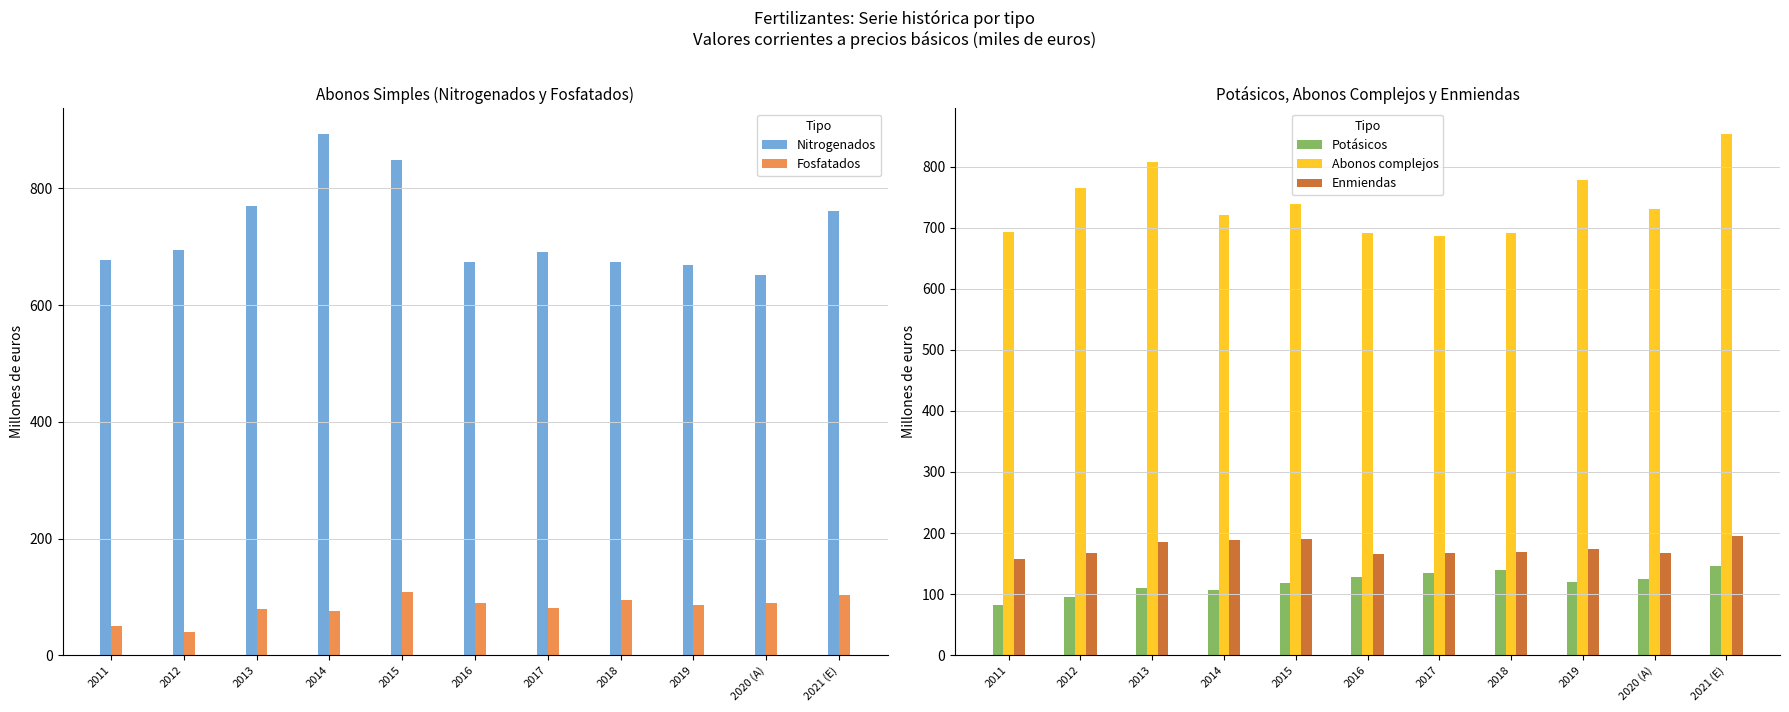

What is the sum of all Fosfatados values?

895.6